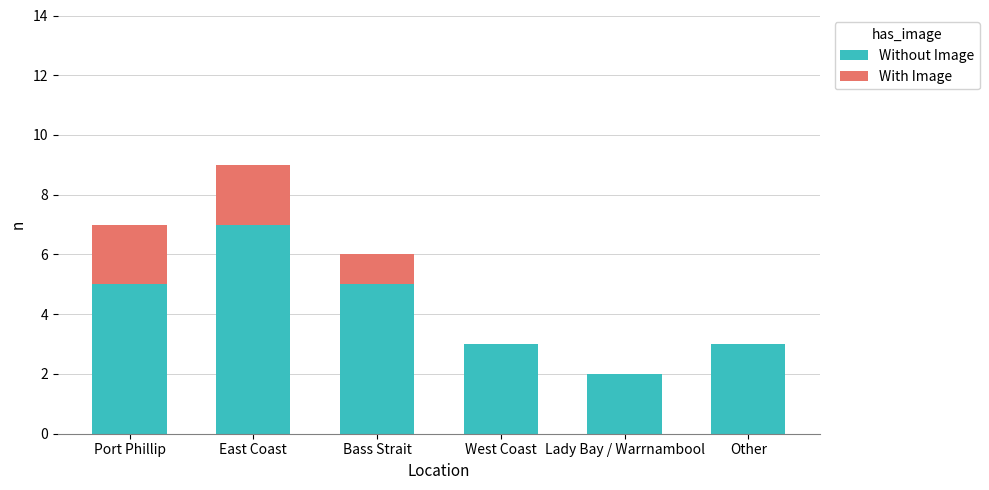

The Without Image series shows 5 at West Coast. True or false?

False